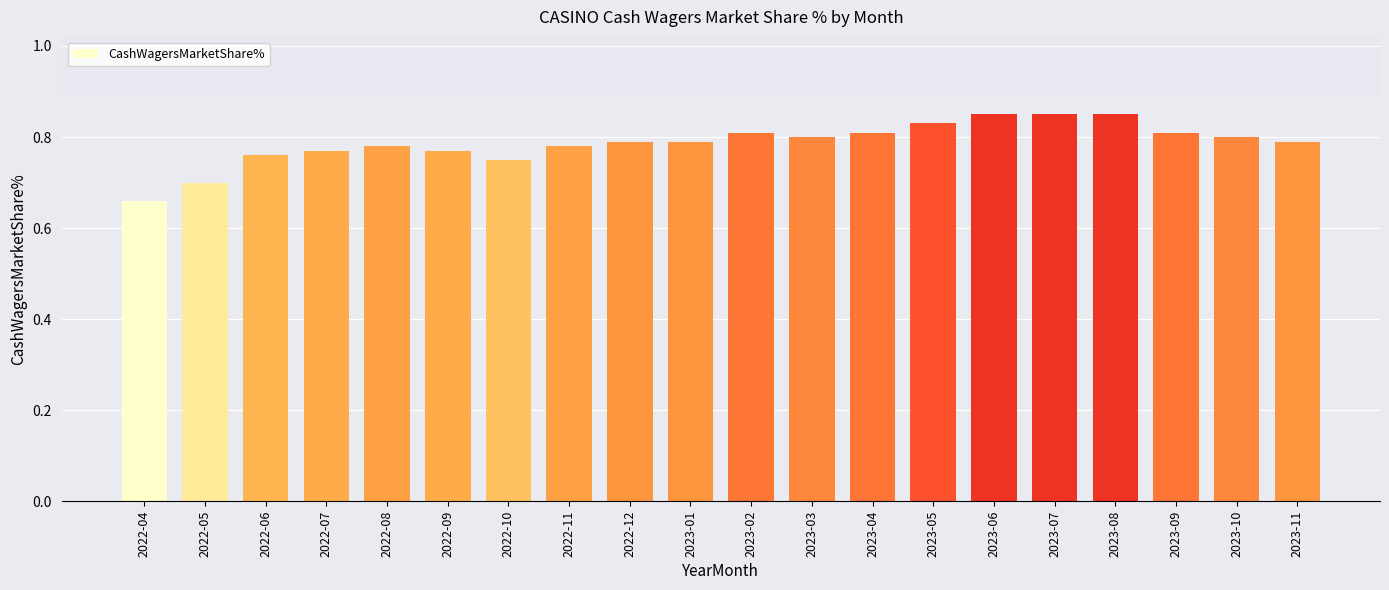

What is the sum of all values?

15.8